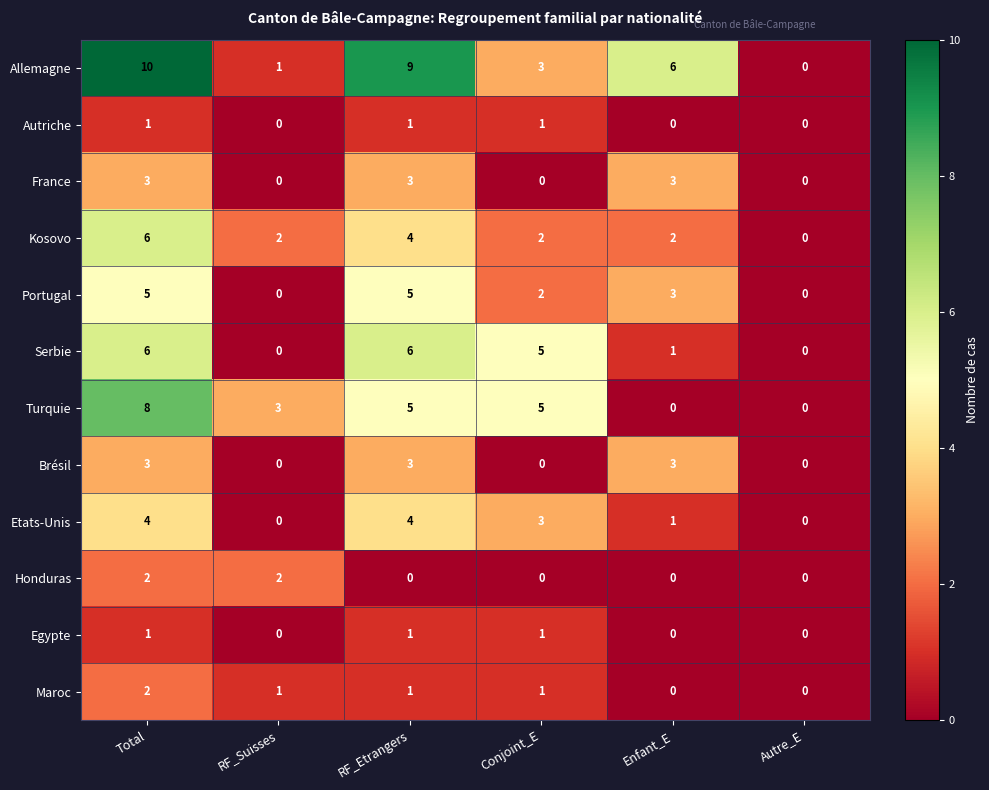

How many series are shown in this chart?

12